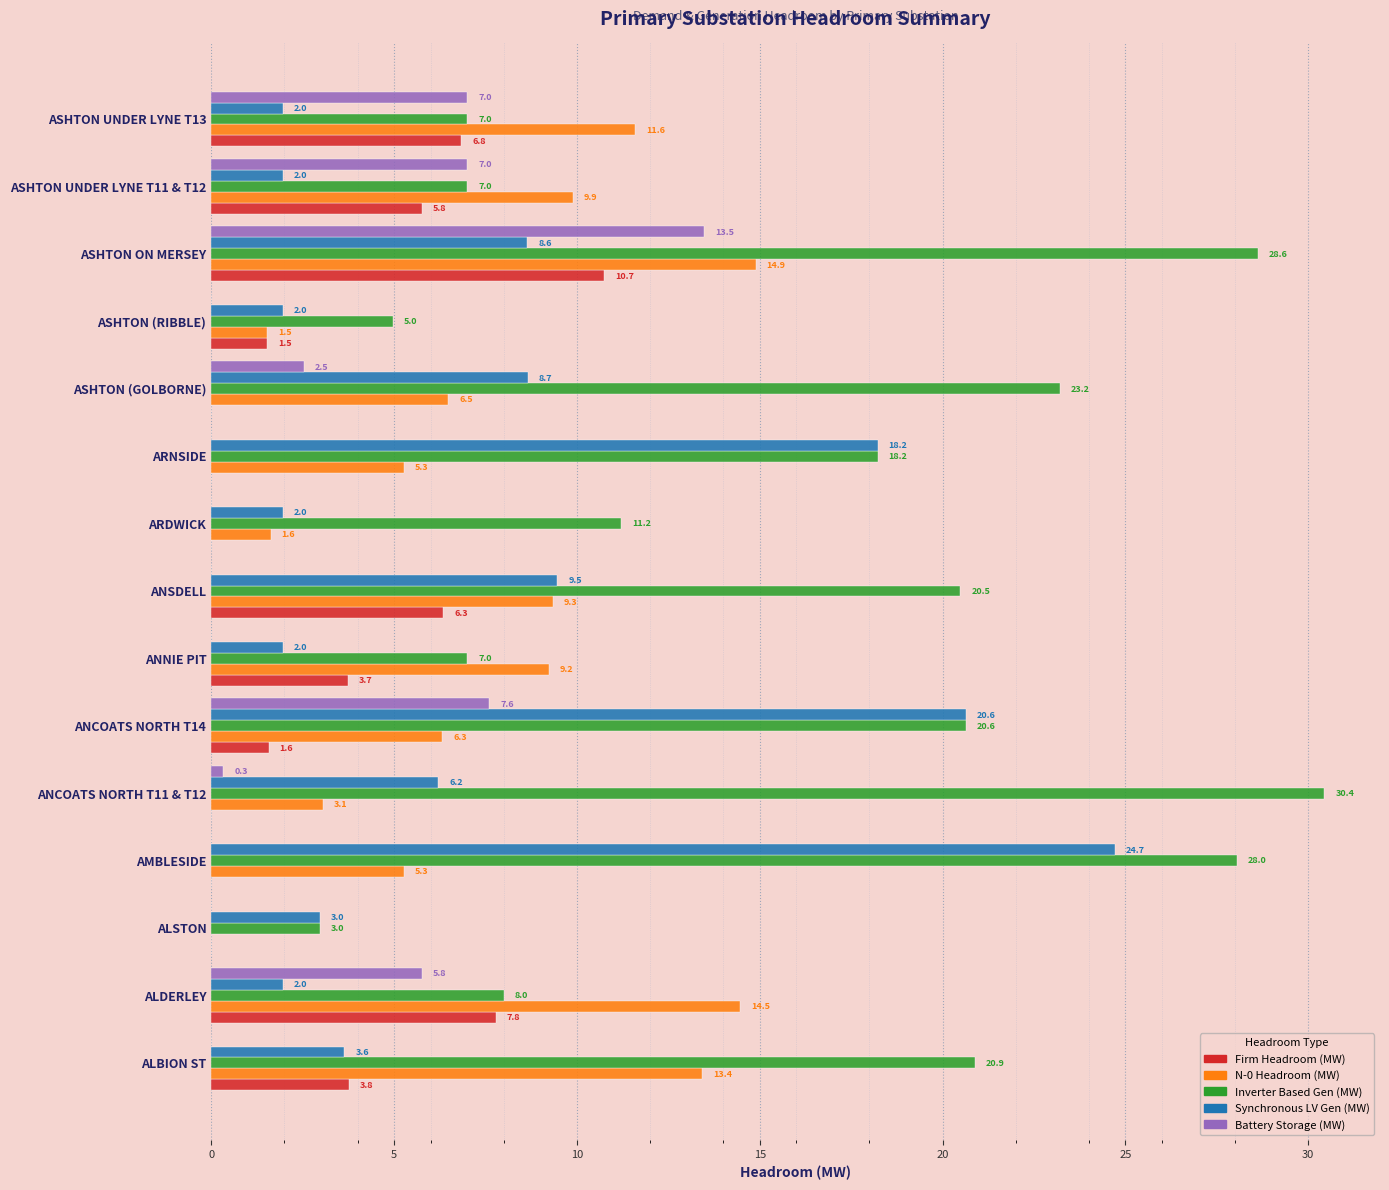

The value of Battery Storage (MW) at ASHTON (GOLBORNE) is 2.5. True or false?

True